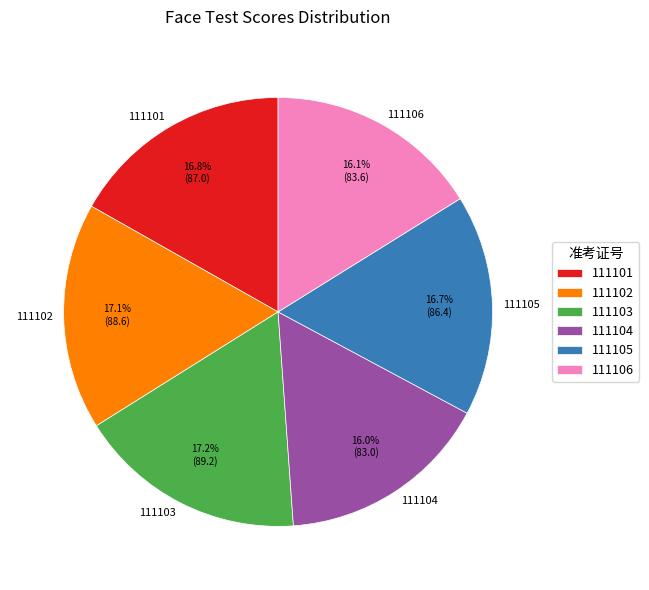

Is 111101 the majority of the pie?

No